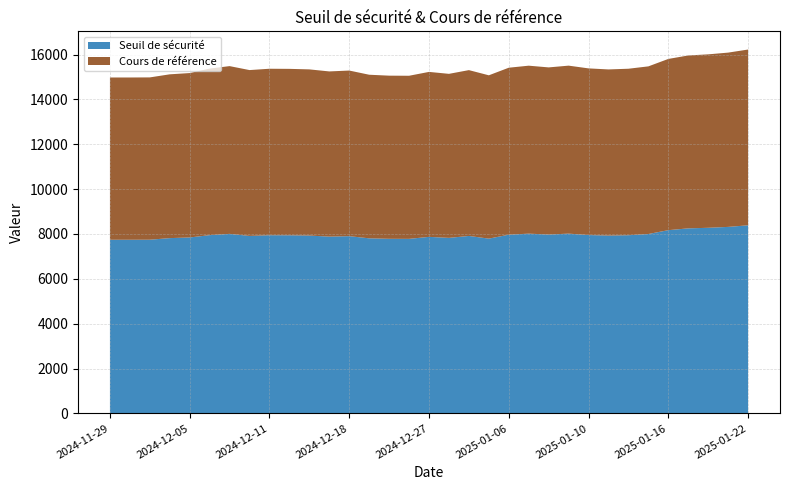

Reading left to right, transcribe all the data shown in this chart.

Seuil de sécurité: 7741.6	7741.6	7743.5	7814.5	7843.7	7946.8	8003.8	7912.4	7943.0	7940.4	7928.2	7881.3	7901.5	7805.0	7783.7	7781.4	7870.2	7825.5	7911.3	7792.0	7966.9	8013.6	7974.1	8014.6	7951.2	7927.2	7943.3	7997.8	8169.2	8249.4	8274.8	8314.9	8386.0
Cours de référence: 7235.1	7235.1	7236.9	7303.3	7330.5	7426.9	7480.1	7394.8	7423.4	7420.9	7409.6	7365.7	7384.6	7294.4	7274.5	7272.3	7355.4	7313.6	7393.8	7282.2	7445.7	7489.4	7452.4	7490.3	7431.0	7408.6	7423.7	7474.6	7634.7	7709.8	7733.5	7770.9	7837.4